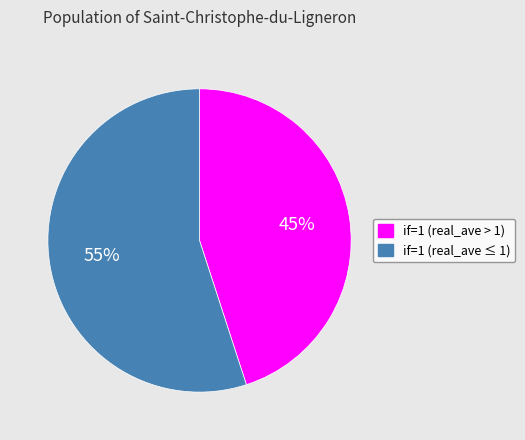

To the nearest percent, what is the average slice percentage?

50%